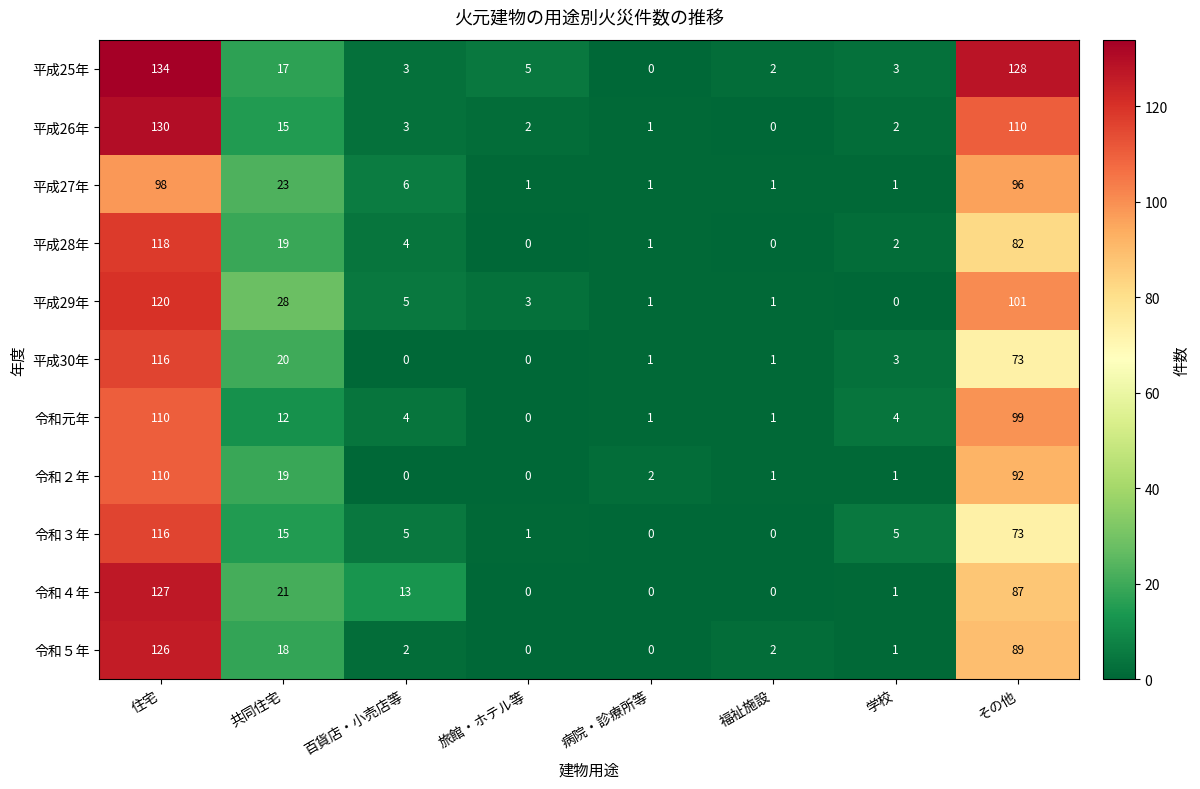

What is the difference between the maximum and minimum values in the 平成30年 series?

116